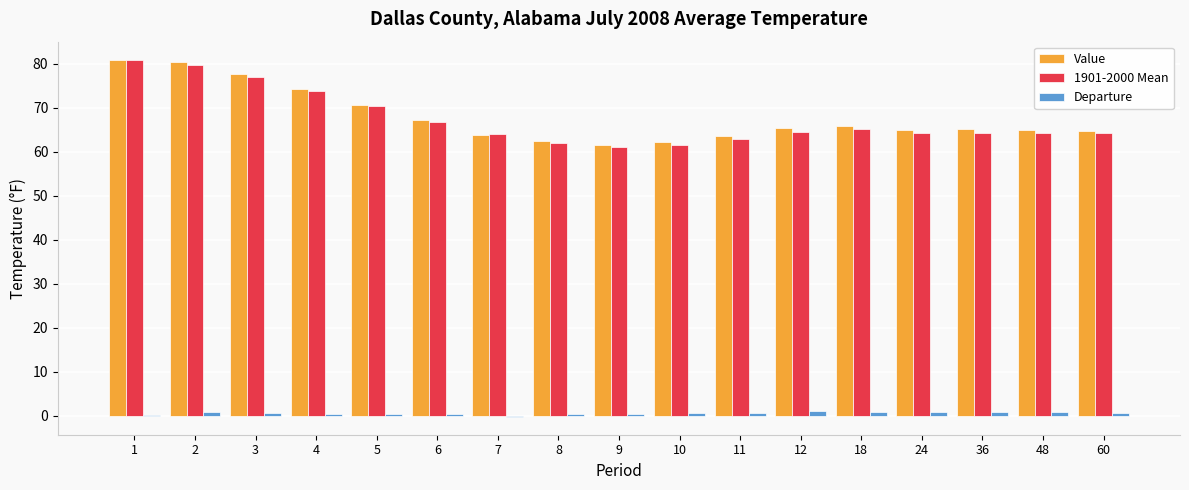

The Value series shows 100.2 at 12. True or false?

False